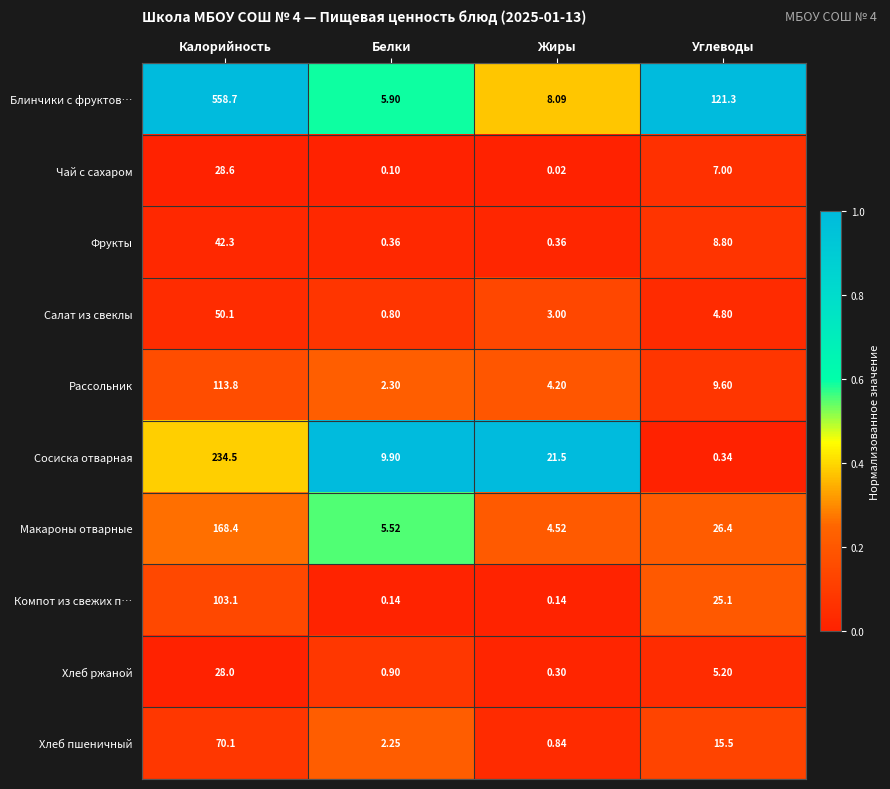

At which label does Хлеб ржаной reach its minimum?

Жиры